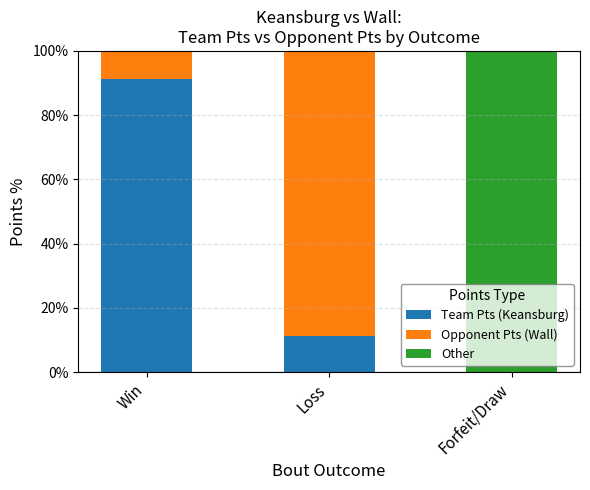

Reading left to right, what are the values for Team Pts (Keansburg)?

Win=91.3	Loss=11.4	Forfeit/Draw=0.0